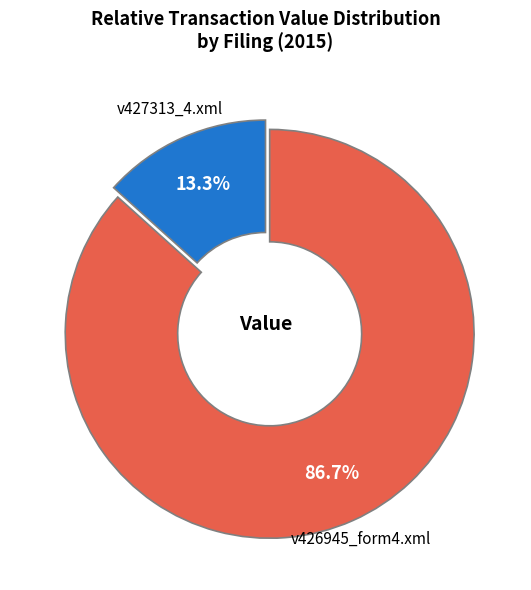

Between v426945_form4.xml and v427313_4.xml, which is larger?

v426945_form4.xml